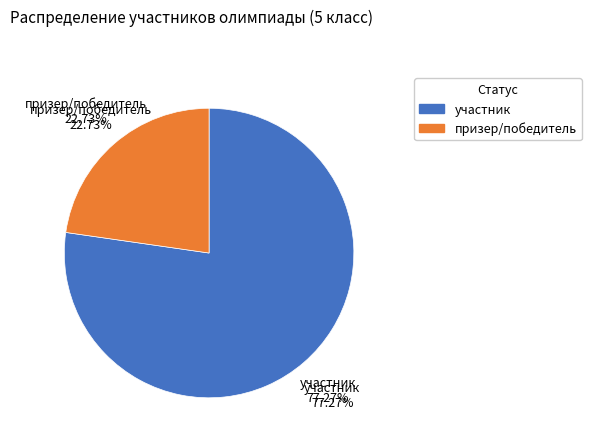

How many segments does this pie chart have?

2